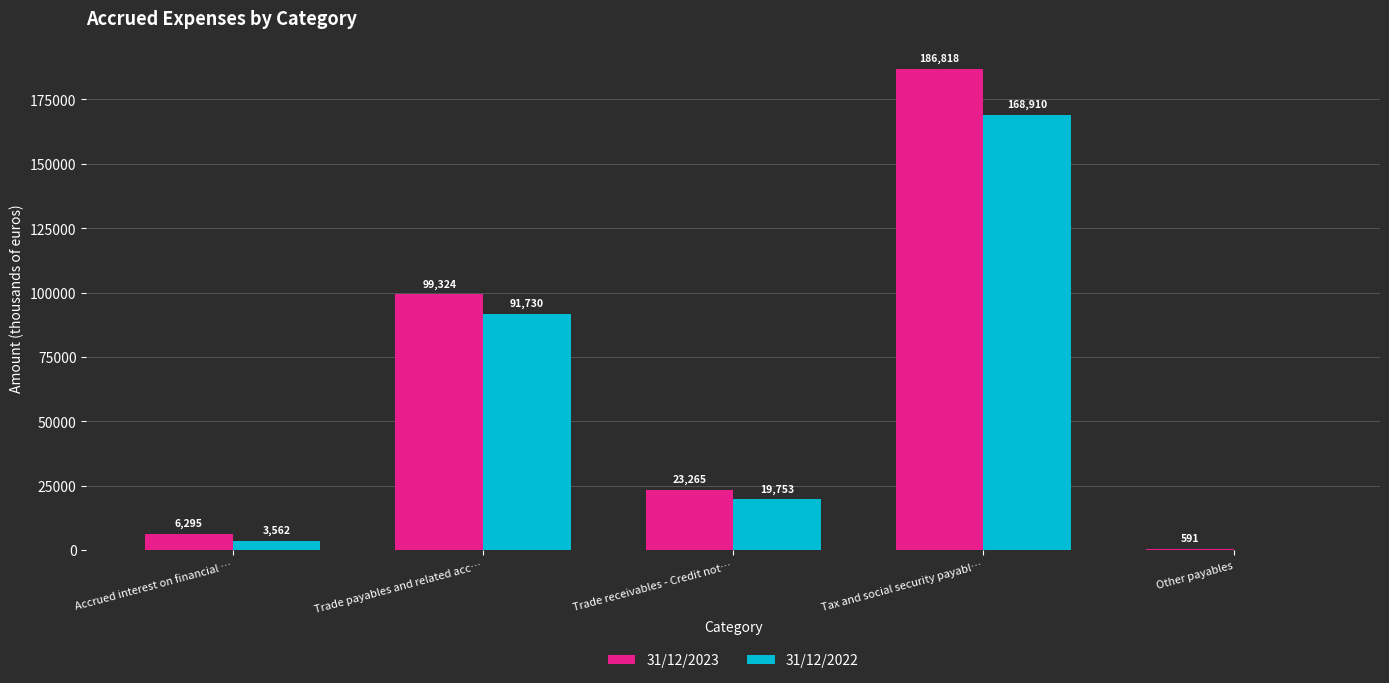

Between Accrued interest on financial … and Tax and social security payabl…, which series saw the biggest shift?

31/12/2023